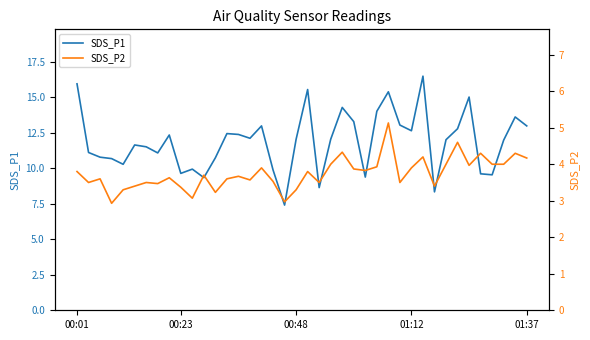

What is the spread (max minus min) of values at 14?

8.7